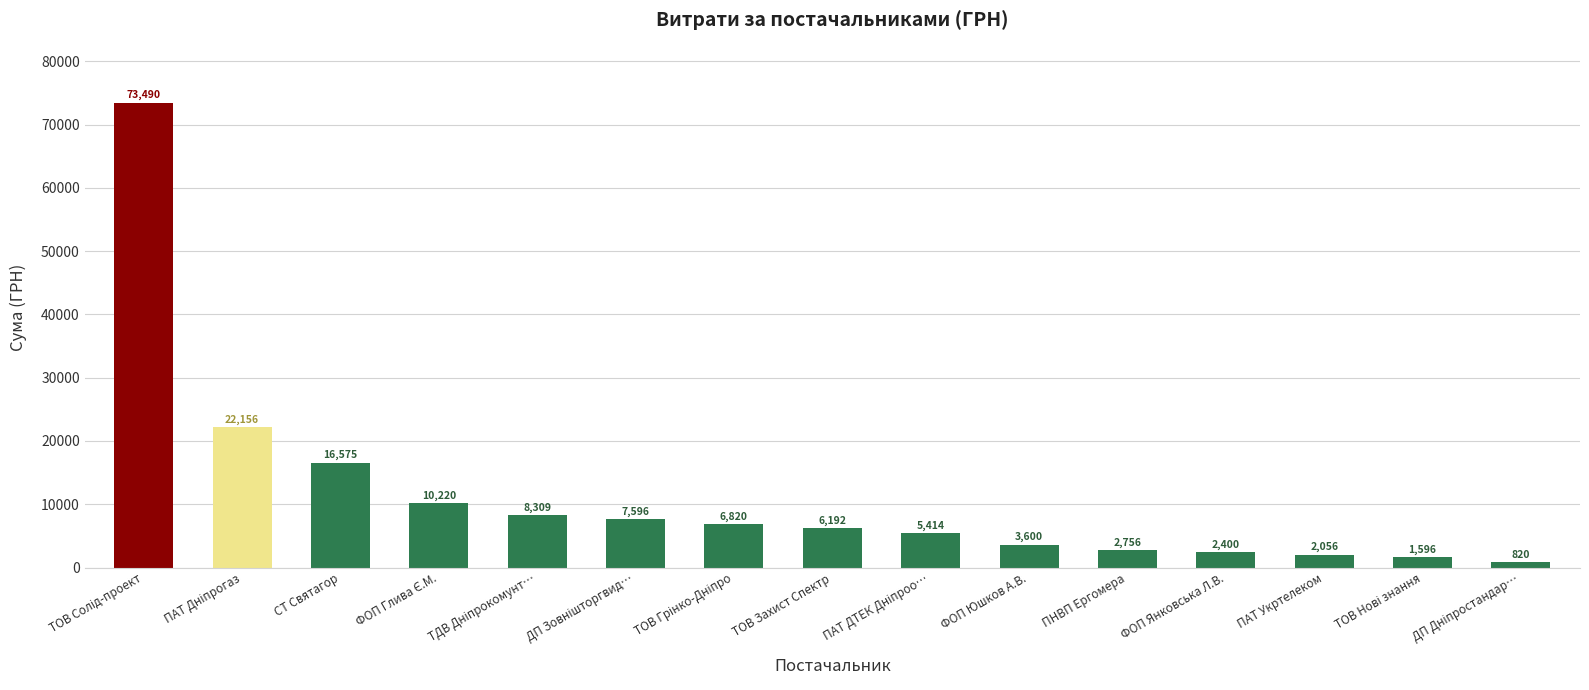

What is the change in value from СТ Святагор to ФОП Юшков А.В.?

-12975.0